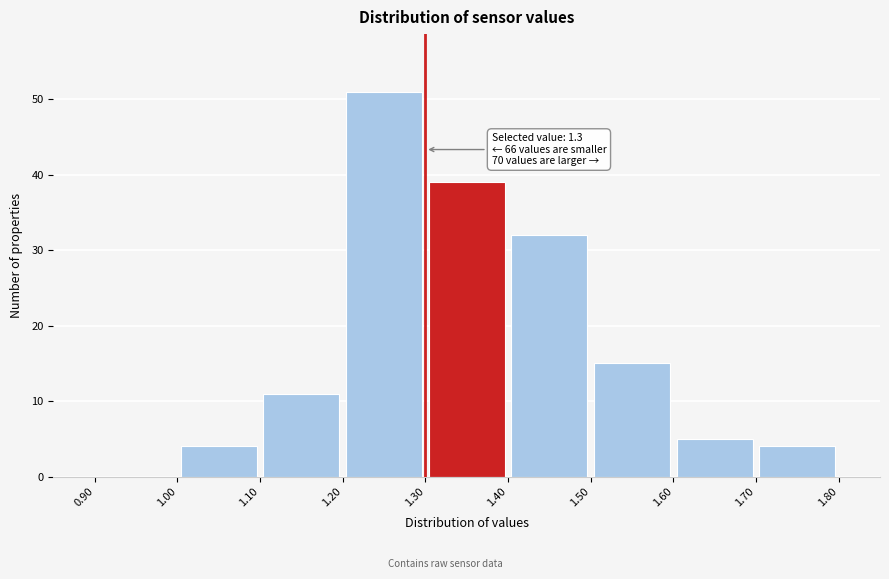

Which range on the x-axis has the tallest bar?

1.20 to 1.30